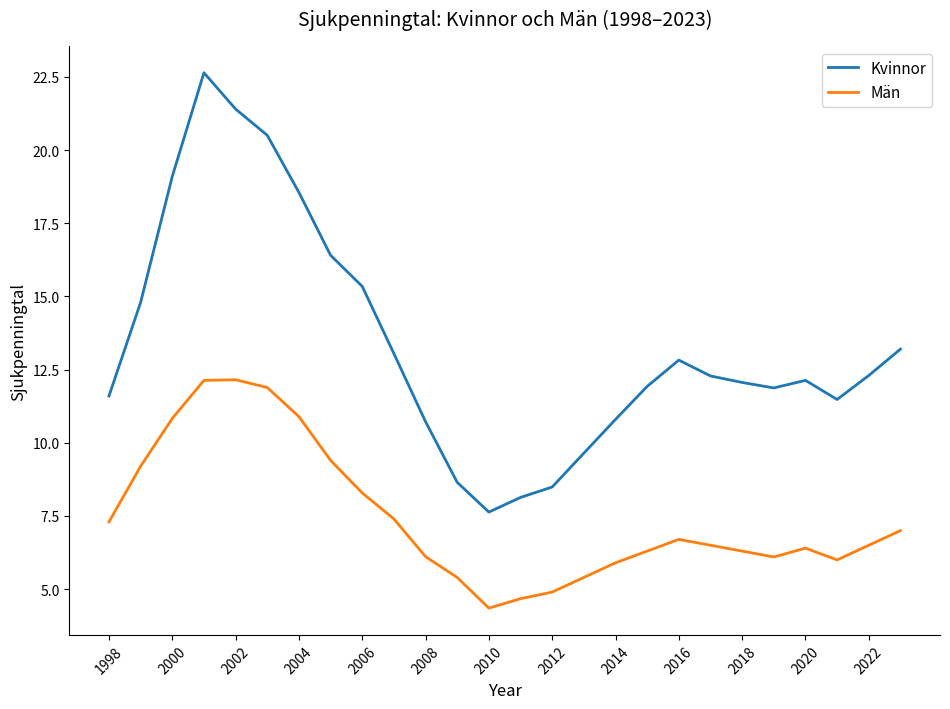

What is the maximum value for Kvinnor?

22.6